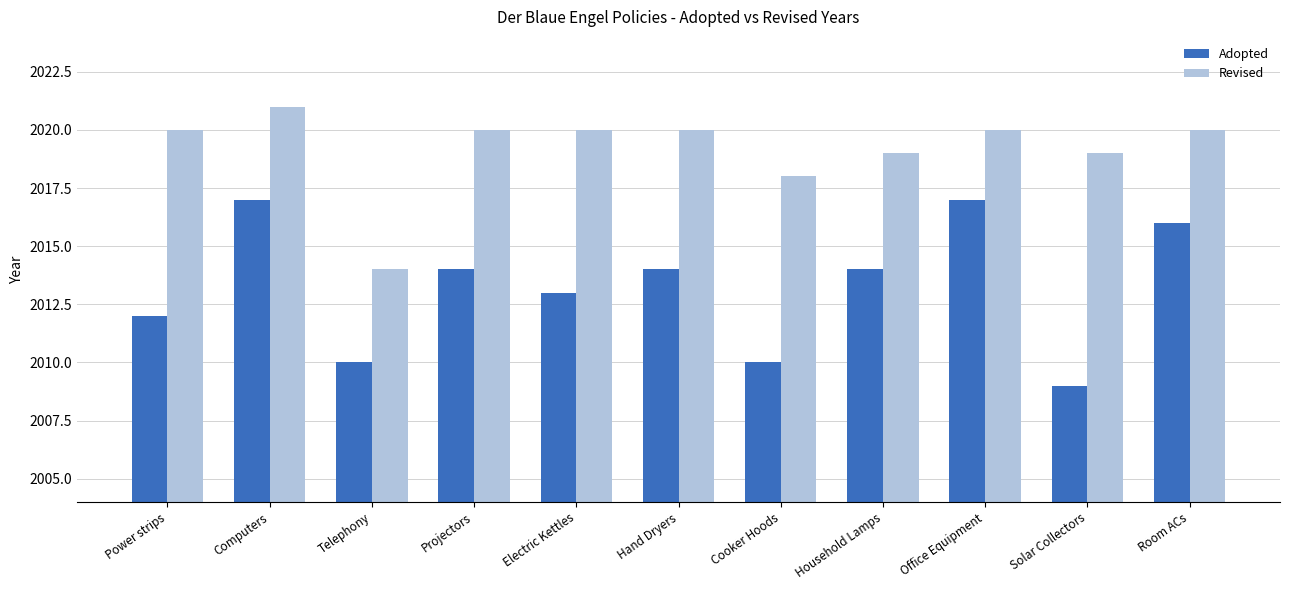

The value of Adopted at Room ACs is 3451. True or false?

False